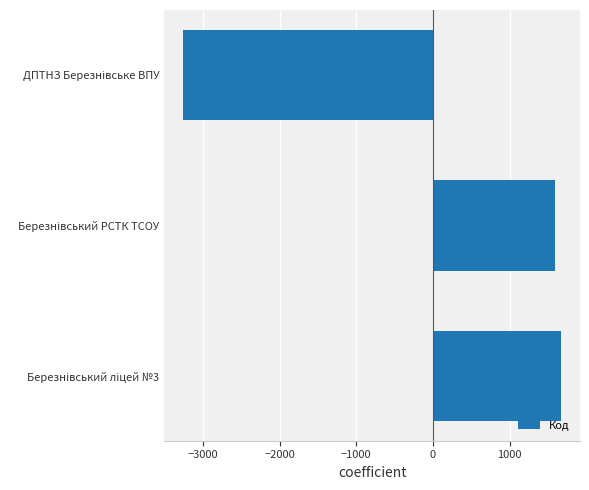

What is the difference between the maximum and minimum values?

4928.0